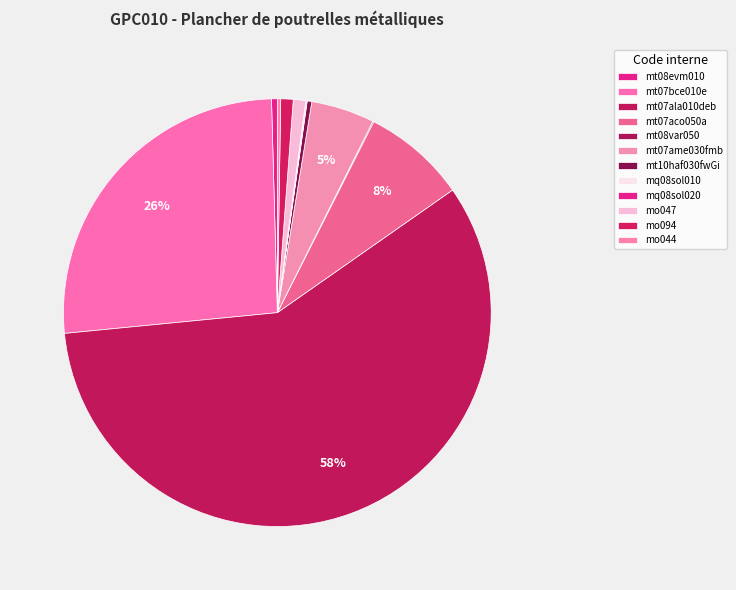

To the nearest percent, what percentage of the pie is mt07aco050a?

8%